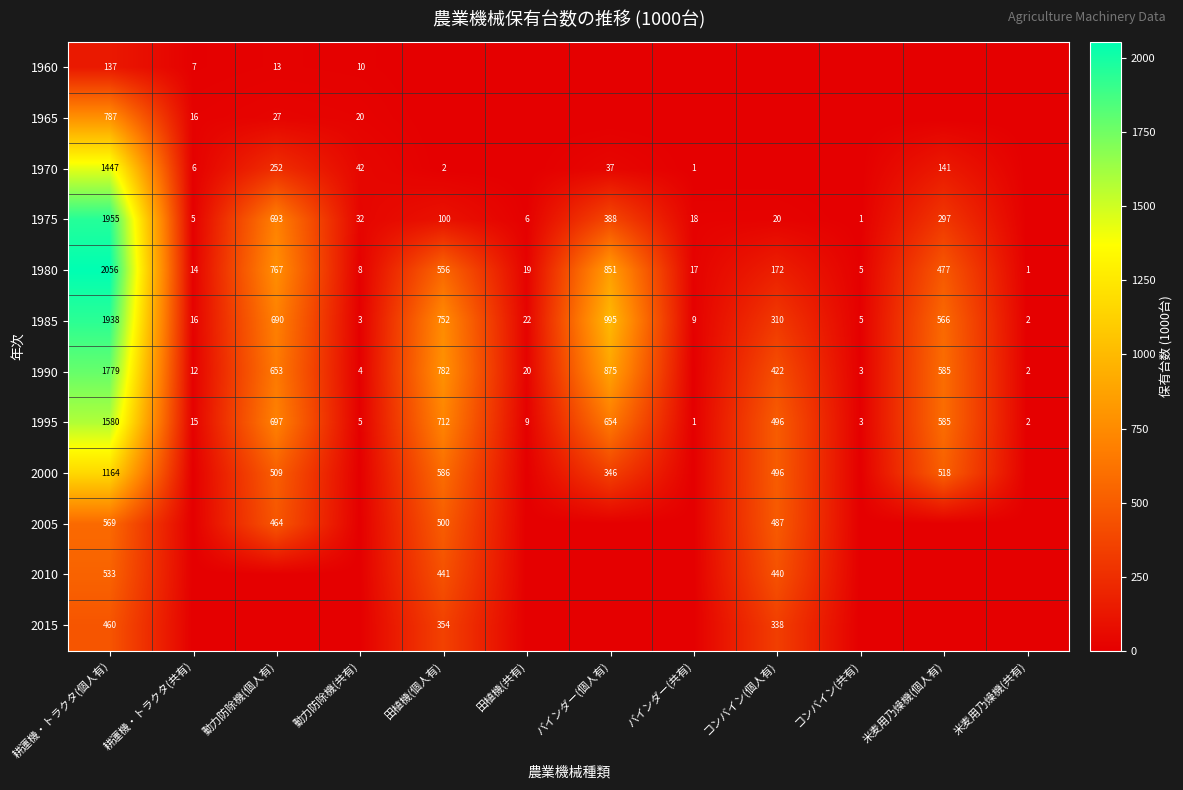

True or false: 1995 has a value of 911 at 耕運機・トラクタ(個人有).

False